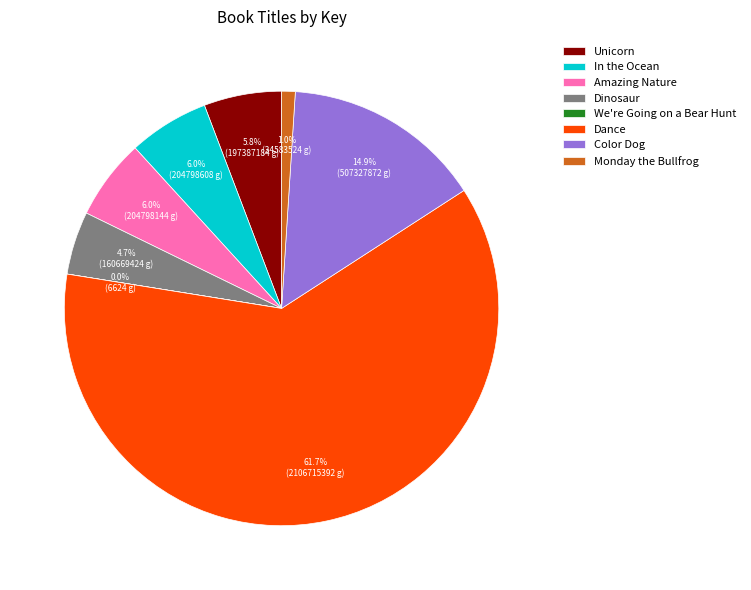

Is the sum of Color Dog and Amazing Nature greater than half?

No